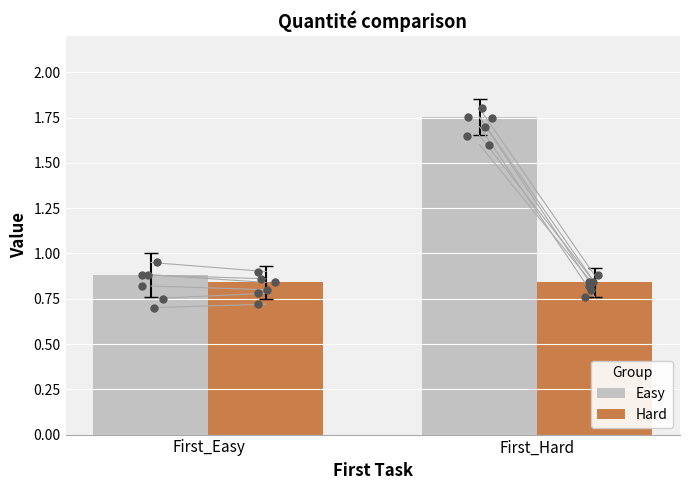

What are all the series names shown in the legend?

Easy, Hard